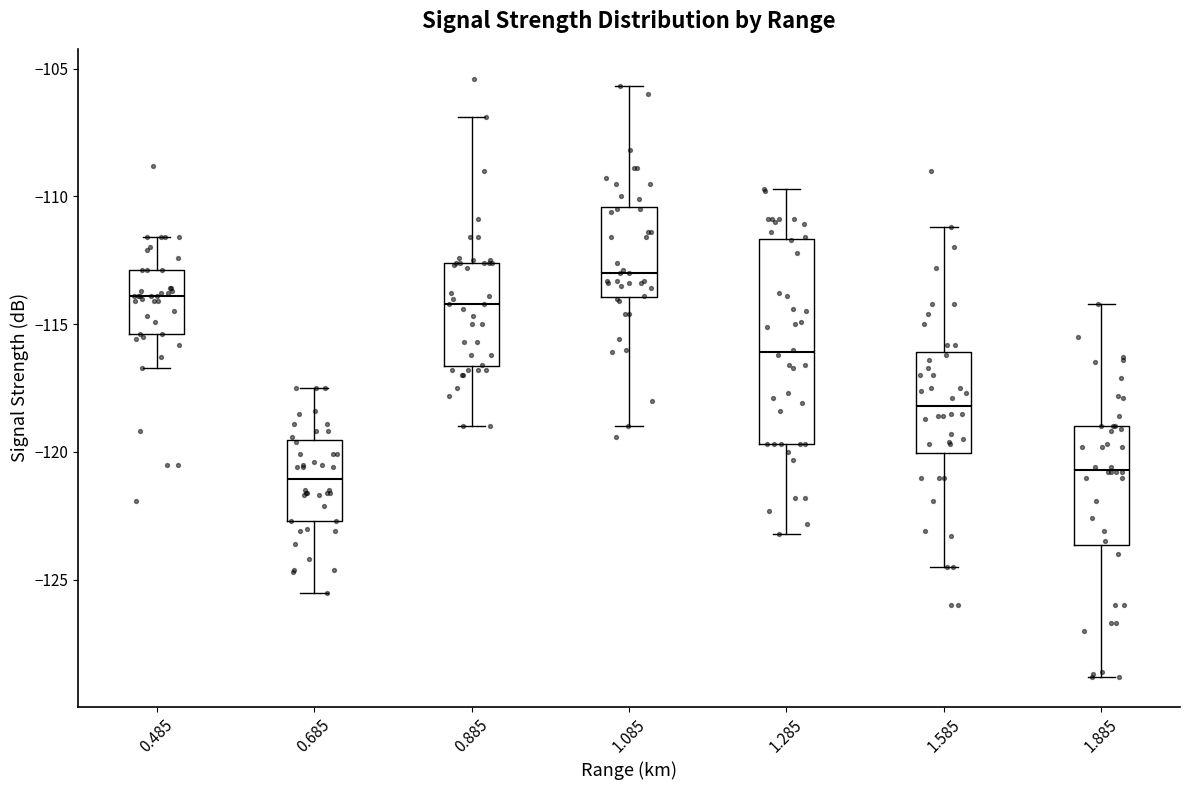

Reading left to right, transcribe this box plot: for each box, give where its median line is, the range the box spans, and where its two whiskers end, as read against the y-axis. The values are not printed on the chart, so give them approximately, as read against the axis.

0.485: median -114.0, box -115.5 to -113.0, whiskers -116.5 to -111.5
0.685: median -121.0, box -122.5 to -119.5, whiskers -125.5 to -117.5
0.885: median -114.0, box -116.5 to -112.5, whiskers -119.0 to -107.0
1.085: median -113.0, box -114.0 to -110.5, whiskers -119.0 to -105.5
1.285: median -116.0, box -119.5 to -111.5, whiskers -123.0 to -109.5
1.585: median -118.0, box -120.0 to -116.0, whiskers -124.5 to -111.0
1.885: median -120.5, box -123.5 to -119.0, whiskers -129.0 to -114.0